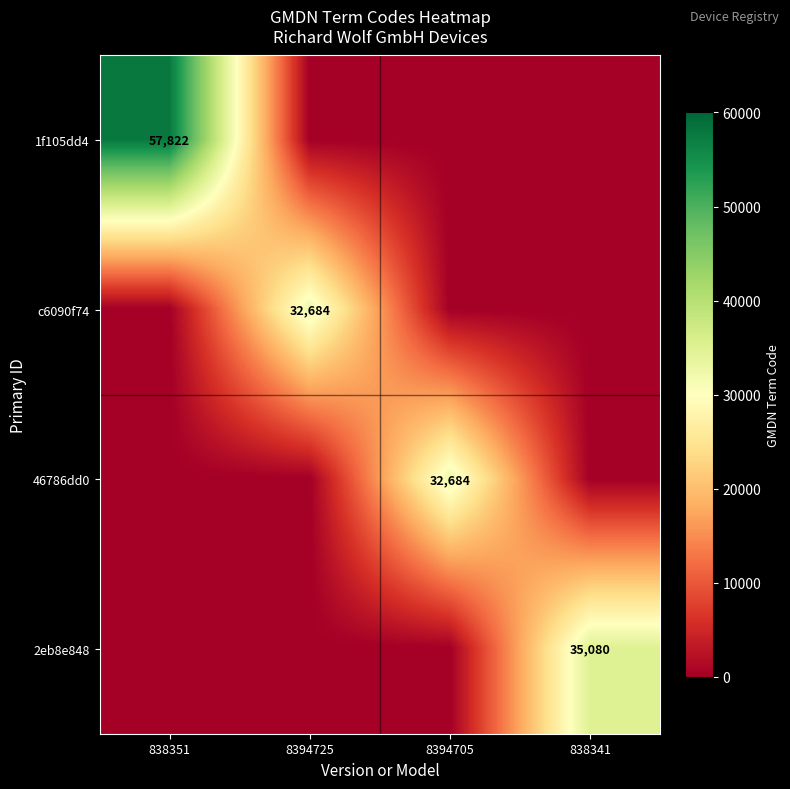

True or false: c6090f74 has a value of 32684 at 8394725.

True